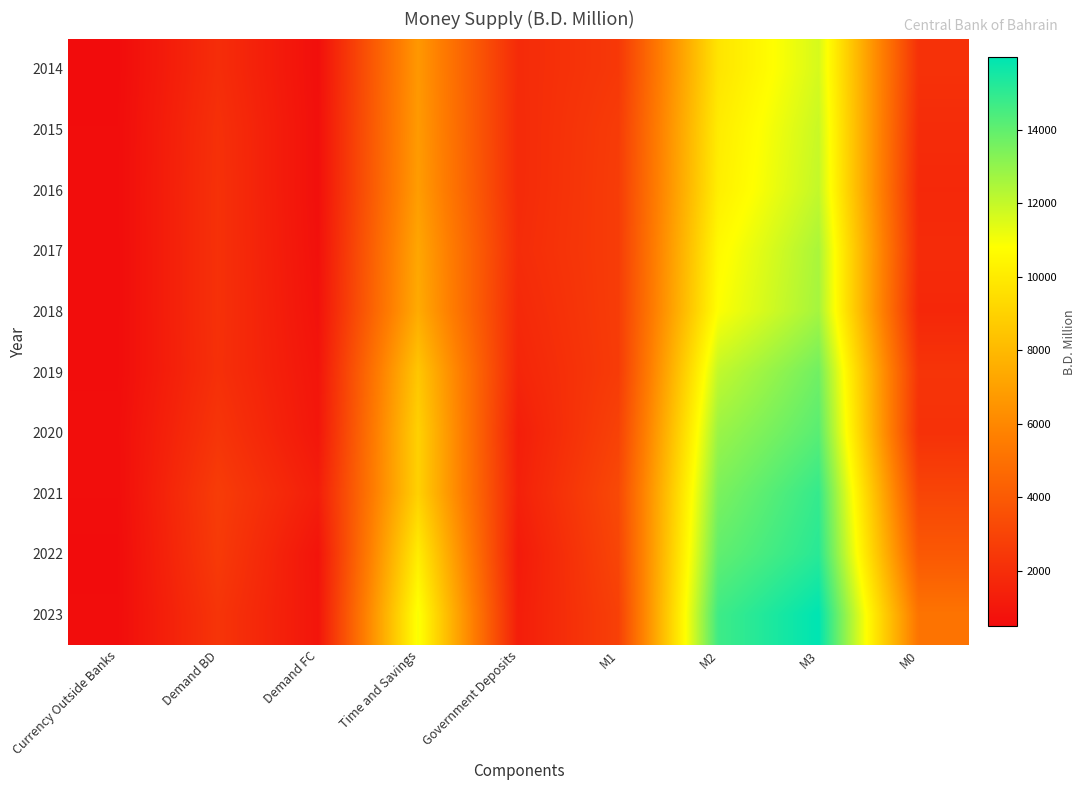

Reading left to right, what are all the values shown in this chart?

2014: Currency Outside Banks=493.2	Demand BD=1975.6	Demand FC=626.3	Time and Savings=6660.4	Government Deposits=1879.7	M1=2468.8	M2=9755.5	M3=11635.2	M0=2156.7
2015: Currency Outside Banks=525.2	Demand BD=2110.4	Demand FC=658.8	Time and Savings=6748.5	Government Deposits=1852.3	M1=2635.6	M2=10042.9	M3=11895.2	M0=1917.7
2016: Currency Outside Banks=535.3	Demand BD=2138.2	Demand FC=642.4	Time and Savings=6852.0	Government Deposits=1853.9	M1=2673.5	M2=10167.9	M3=12021.8	M0=1757.4
2017: Currency Outside Banks=526.8	Demand BD=2134.9	Demand FC=693.2	Time and Savings=7239.6	Government Deposits=1926.8	M1=2661.7	M2=10594.5	M3=12521.3	M0=1881.5
2018: Currency Outside Banks=528.1	Demand BD=2134.0	Demand FC=759.9	Time and Savings=7423.3	Government Deposits=1776.8	M1=2662.1	M2=10845.3	M3=12622.1	M0=1710.4
2019: Currency Outside Banks=535.1	Demand BD=2091.8	Demand FC=886.7	Time and Savings=8538.6	Government Deposits=1619.7	M1=2626.9	M2=12052.2	M3=13671.9	M0=2290.2
2020: Currency Outside Banks=593.0	Demand BD=2328.1	Demand FC=959.9	Time and Savings=8959.0	Government Deposits=1311.3	M1=2921.1	M2=12840.0	M3=14151.3	M0=2153.6
2021: Currency Outside Banks=558.0	Demand BD=2666.7	Demand FC=1285.3	Time and Savings=8955.4	Government Deposits=1418.8	M1=3224.7	M2=13465.4	M3=14884.2	M0=3039.1
2022: Currency Outside Banks=506.5	Demand BD=2556.8	Demand FC=841.8	Time and Savings=10079.7	Government Deposits=1150.6	M1=3063.3	M2=13984.8	M3=15135.4	M0=3908.8
2023: Currency Outside Banks=531.9	Demand BD=2301.4	Demand FC=906.1	Time and Savings=10950.5	Government Deposits=1276.4	M1=2833.3	M2=14689.9	M3=15966.3	M0=5136.3